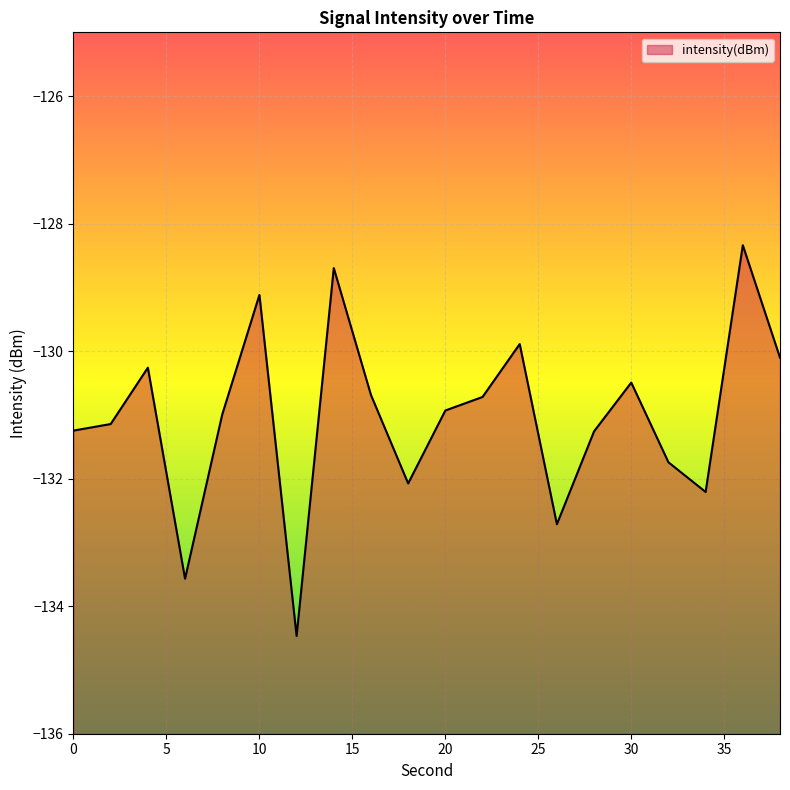

True or false: the data shows -129.1 at 10.

True